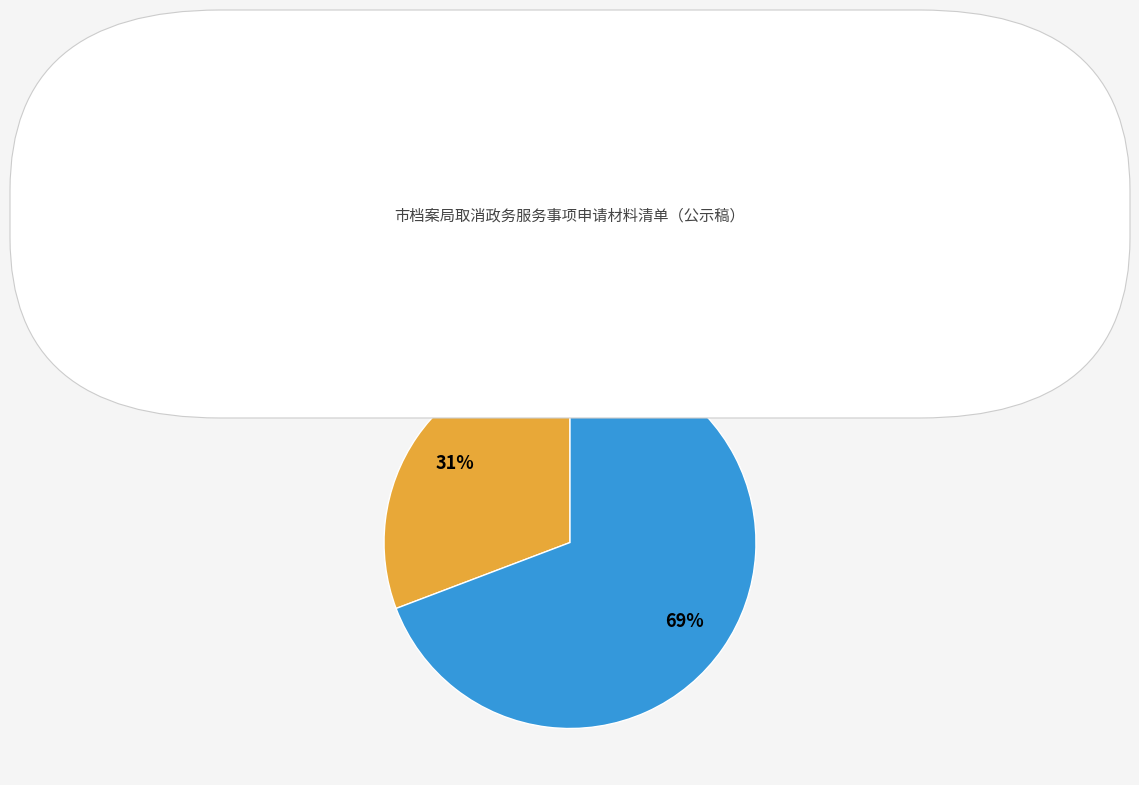

Between 公共服务 and 其他权力, which is larger?

公共服务